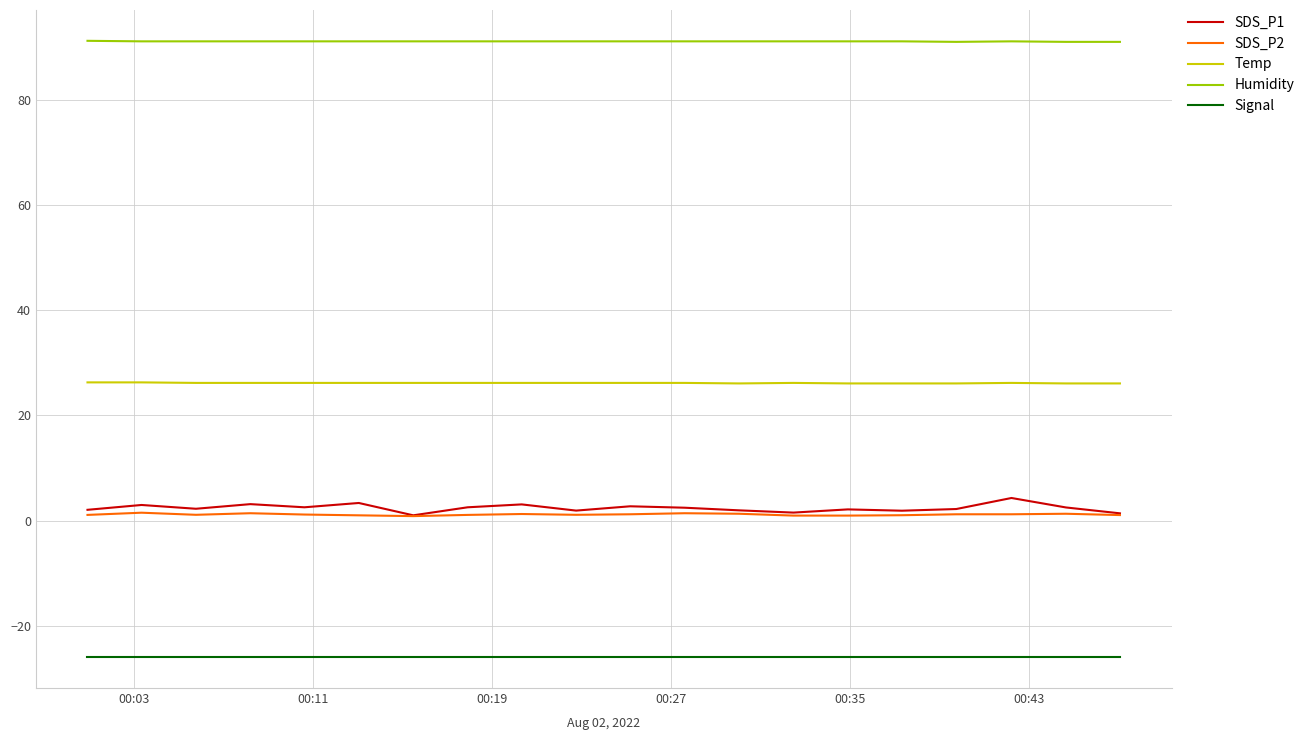

How many lines are shown in the chart?

5